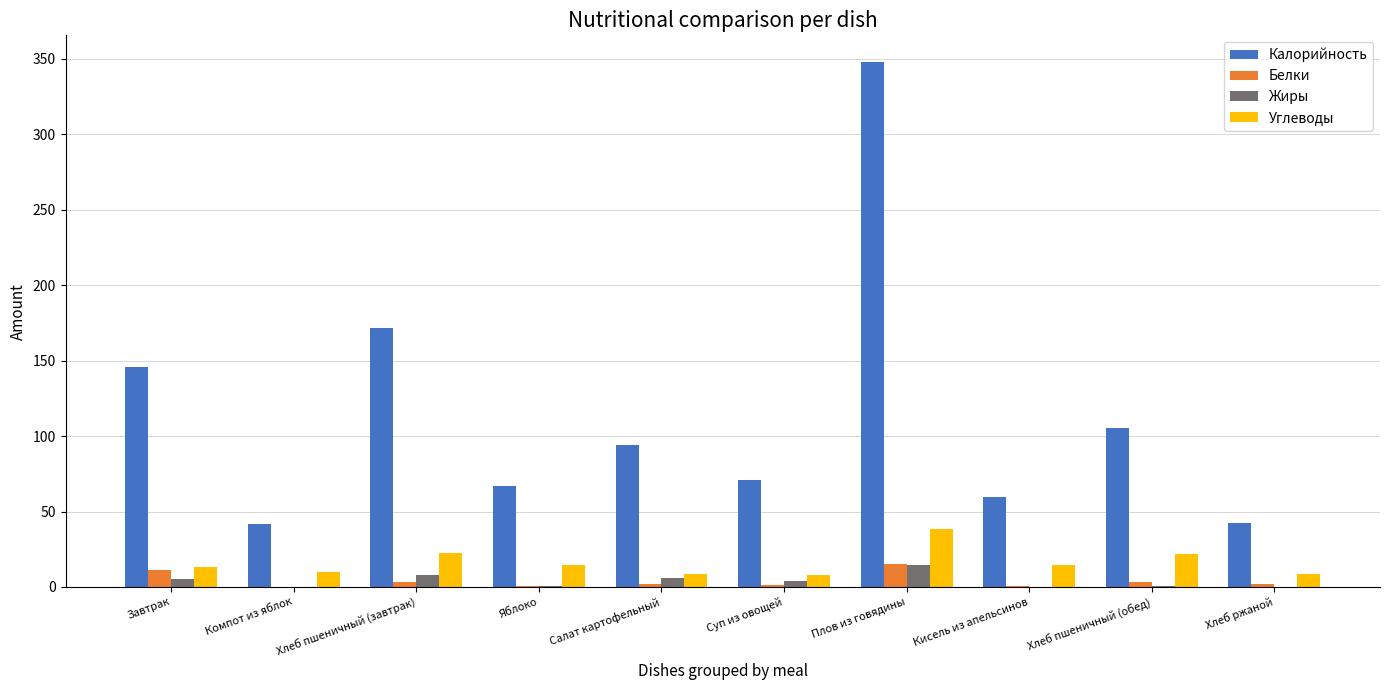

True or false: Углеводы has a value of 13.3 at Завтрак.

True